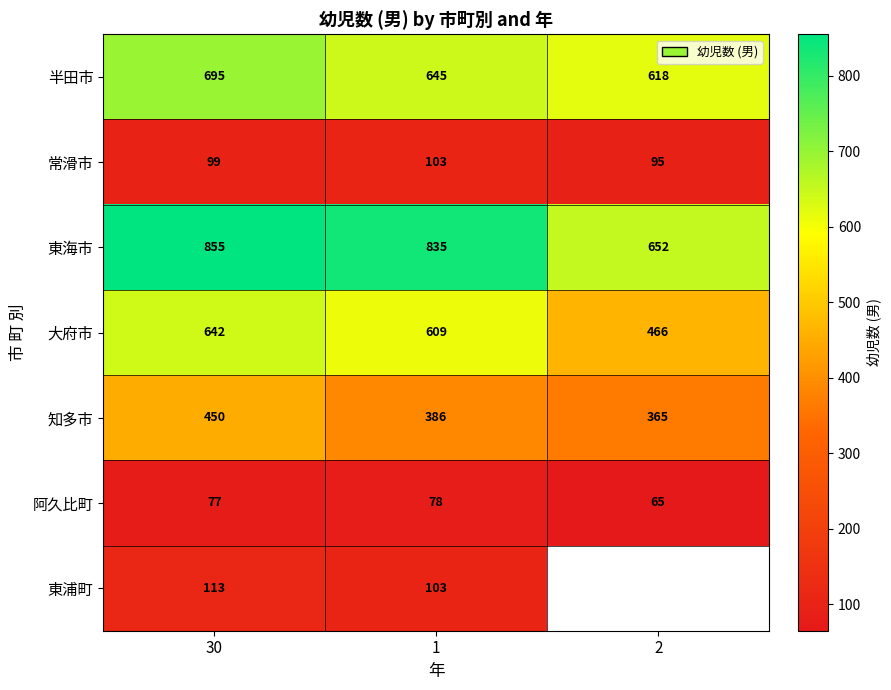

Where does the 東海市 series first go above 835?

30